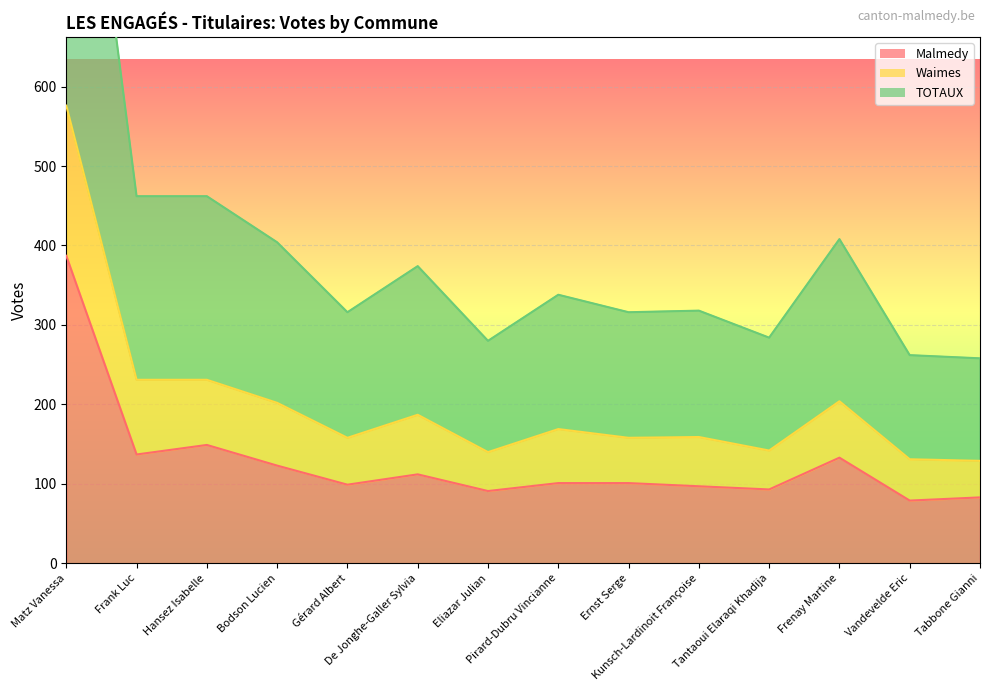

What is the difference between the maximum and minimum values in the Malmedy series?

308